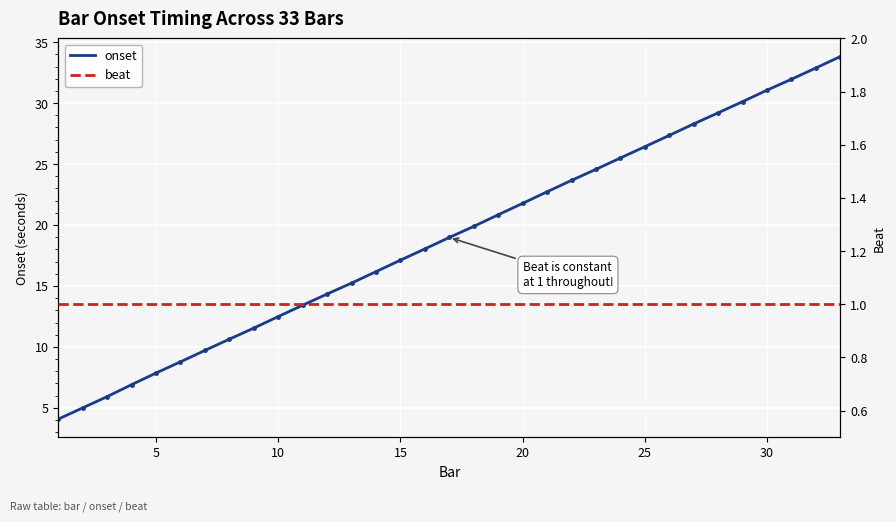

The value of onset at 5 is 7.9. True or false?

True